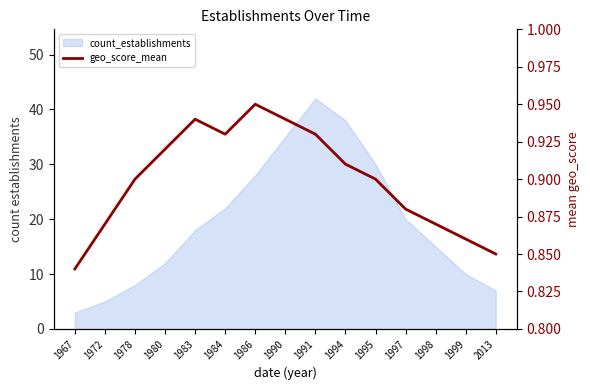

What is the change in value from 1990 to 1999?

-0.1